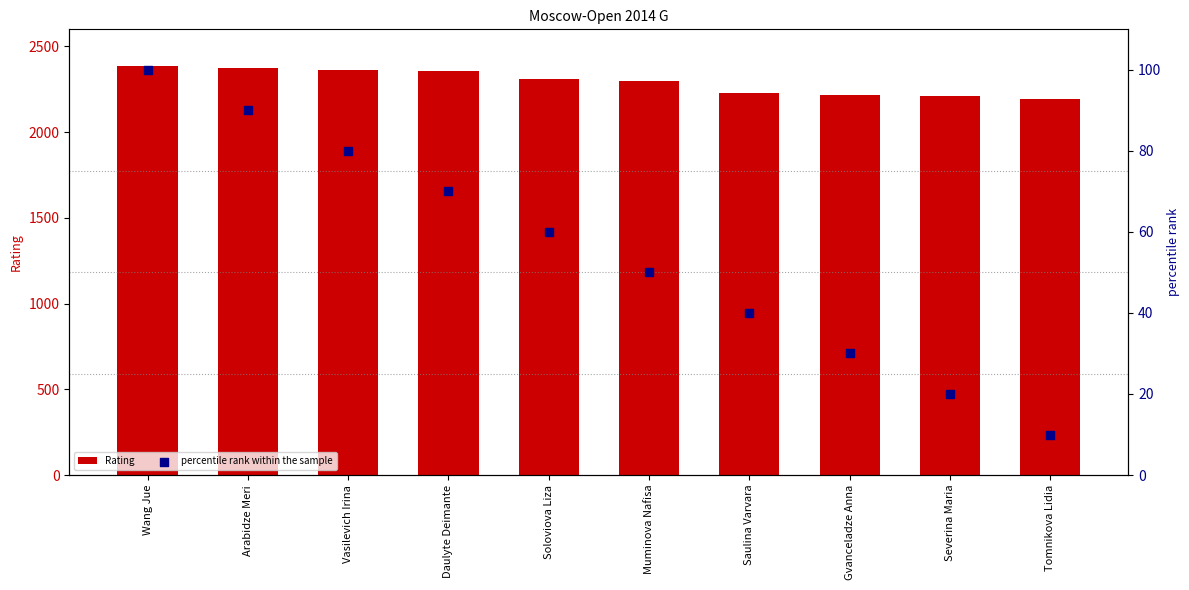

Which series has the widest spread of Y values?

Rating